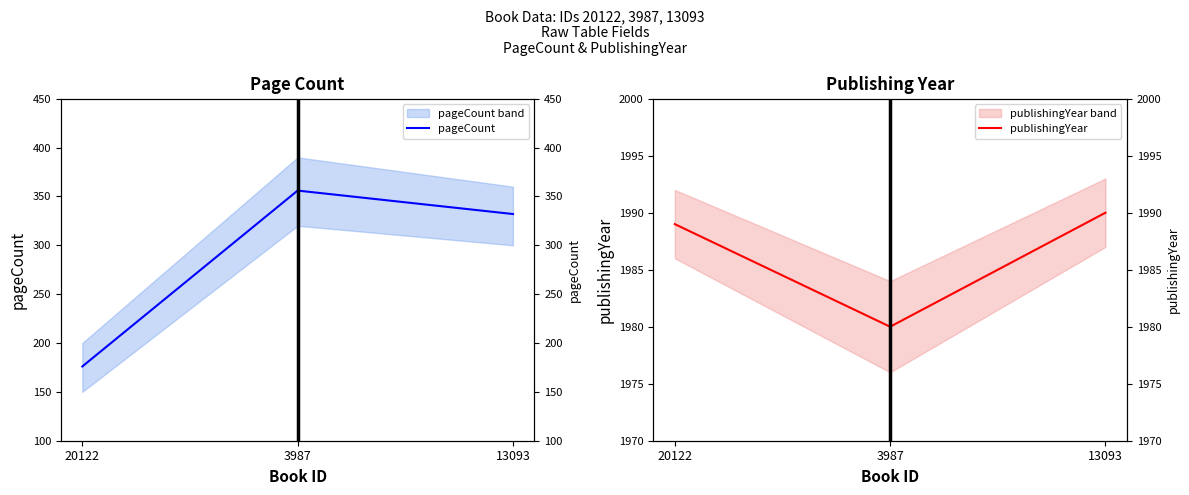

Is the value of pageCount at 13093 greater than the value of publishingYear at 20122?

No